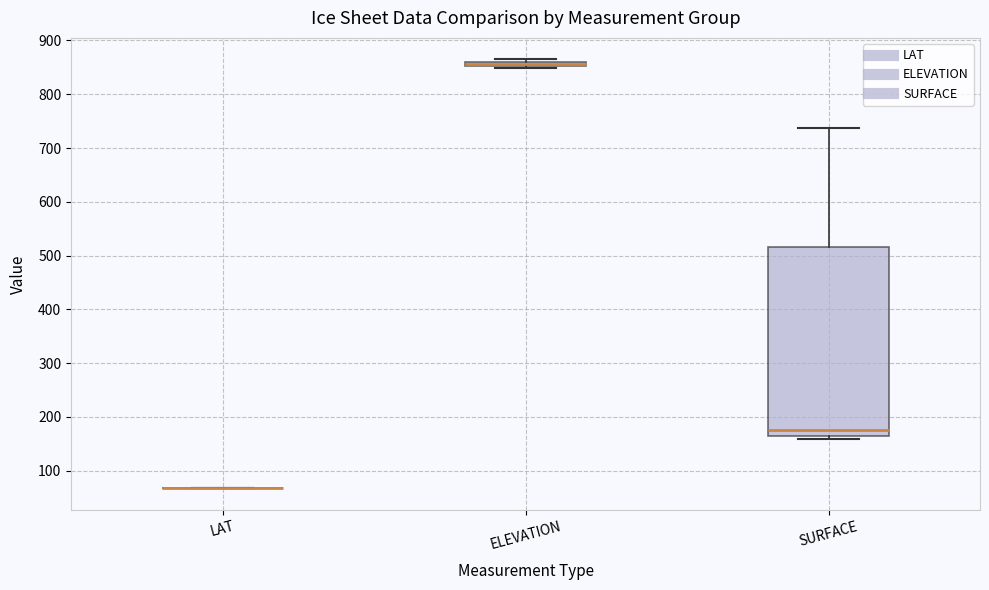

Where is the lower edge of the box for SURFACE on the y-axis? The values are not printed on the chart, so give them approximately, as read against the axis.

160